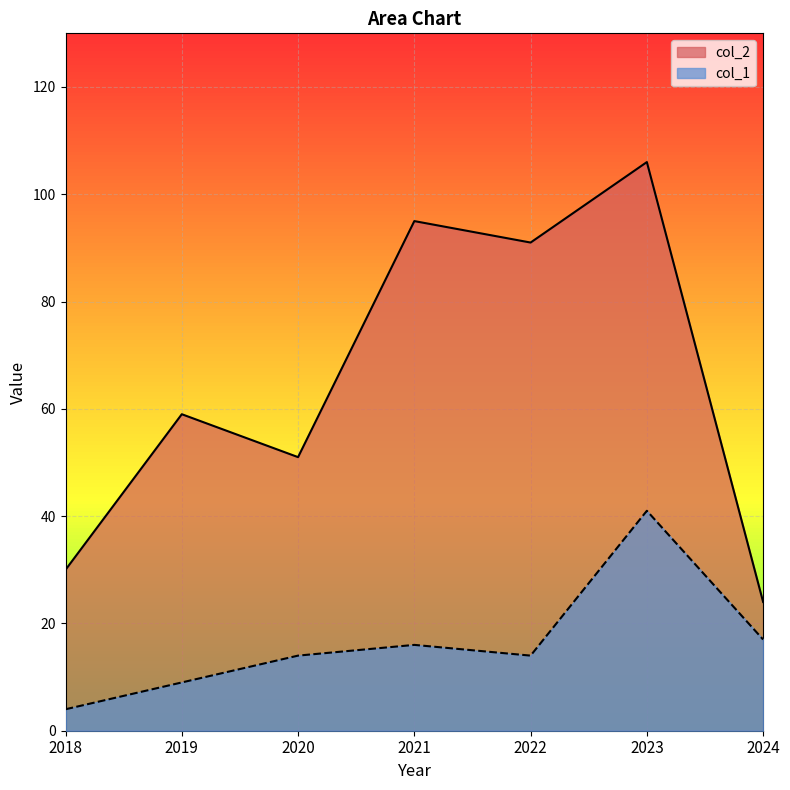

What is the difference between the highest and lowest values at 2021?

79